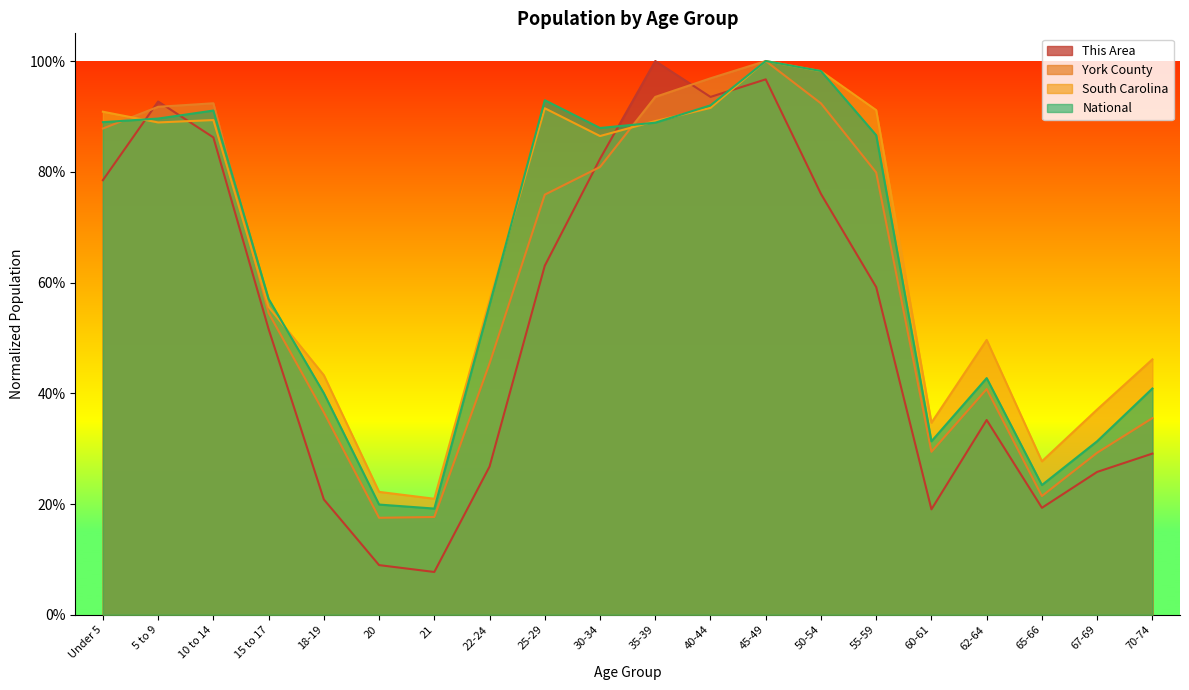

How many intersections are there between This Area and National?

4